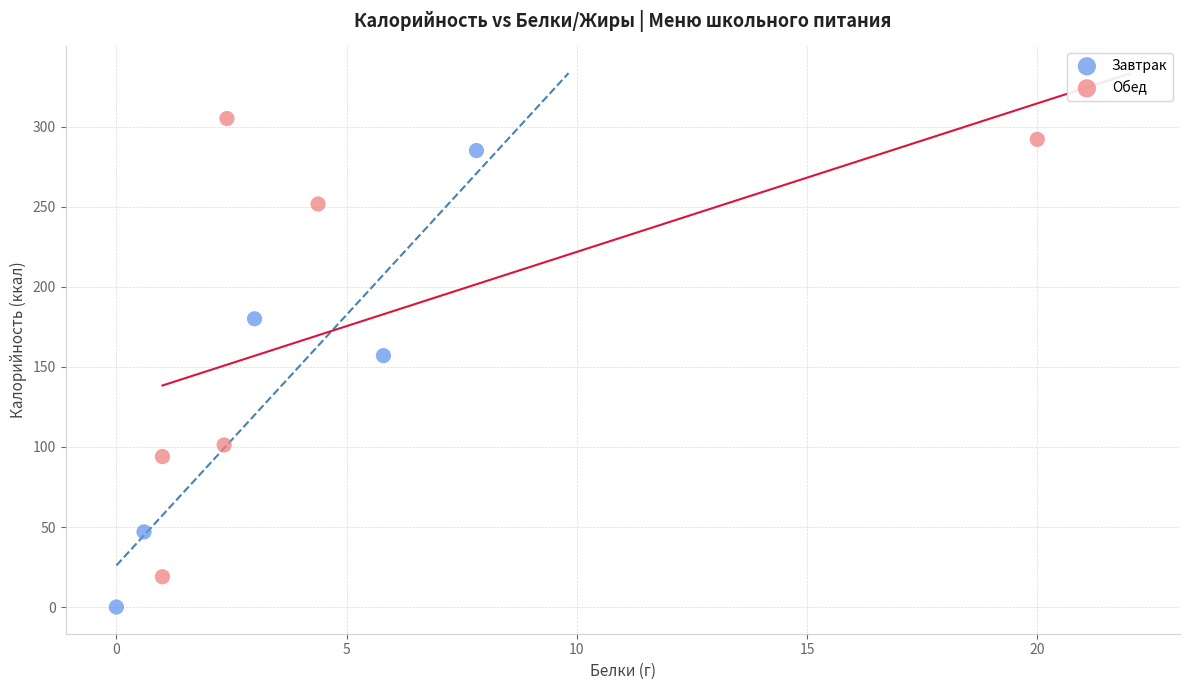

Which series reaches the maximum Y coordinate?

Обед